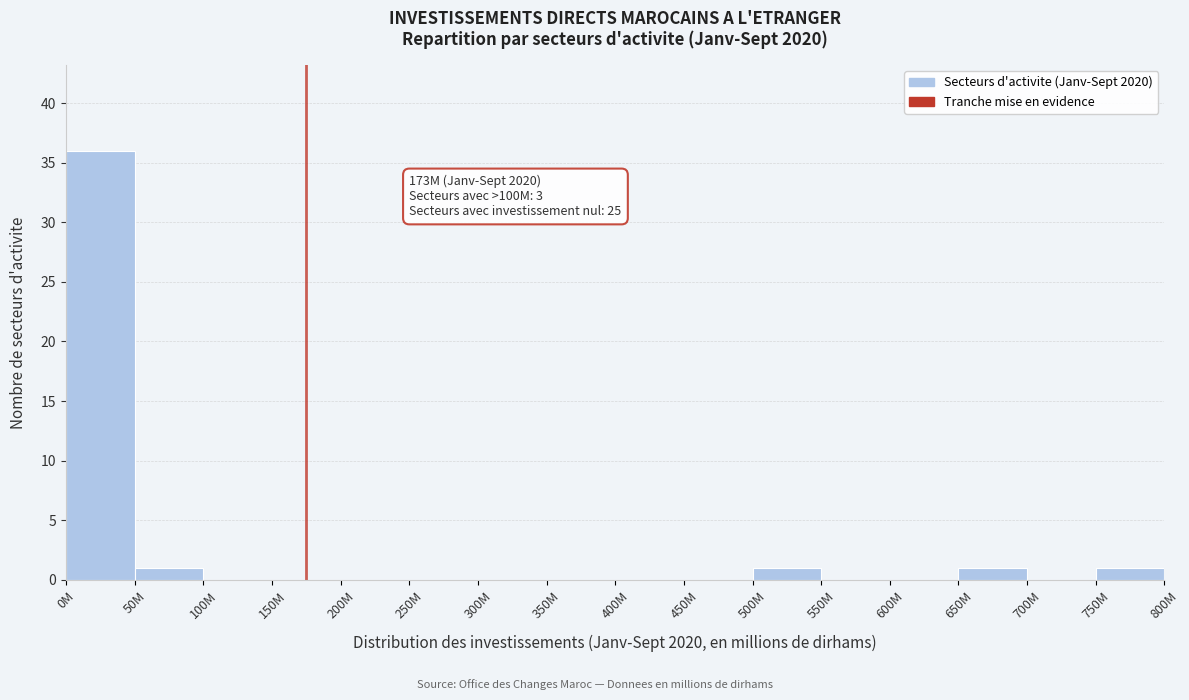

Reading right to left, what are all the values shown in this chart?

750M=1	700M=0	650M=1	600M=0	550M=0	500M=1	450M=0	400M=0	350M=0	300M=0	250M=0	200M=0	150M=0	100M=0	50M=1	0M=36